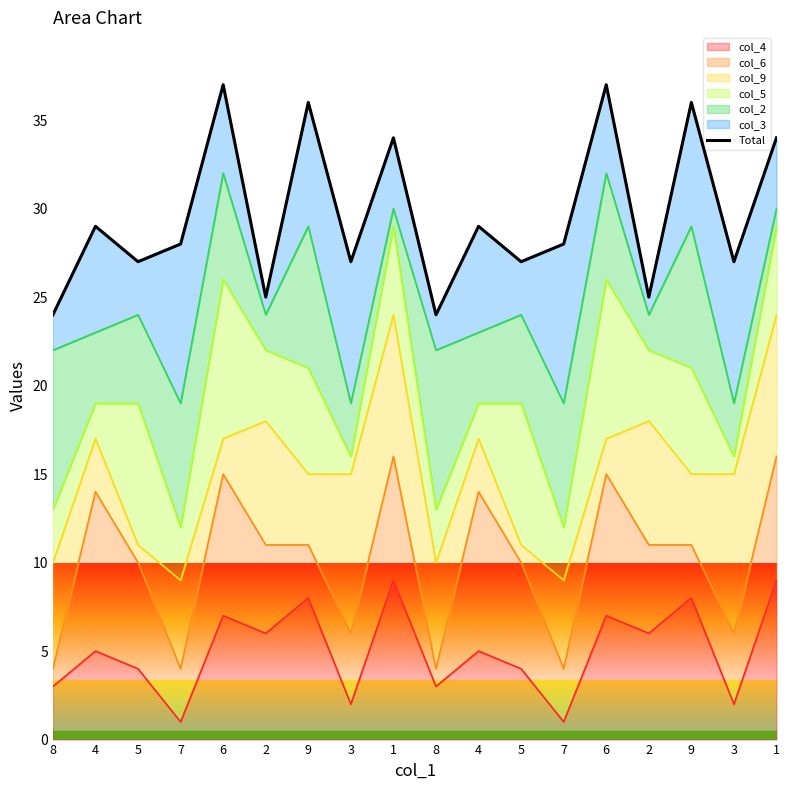

Reading left to right, extract all data points from this chart.

24	29	27	28	37	25	36	27	34	24	29	27	28	37	25	36	27	34